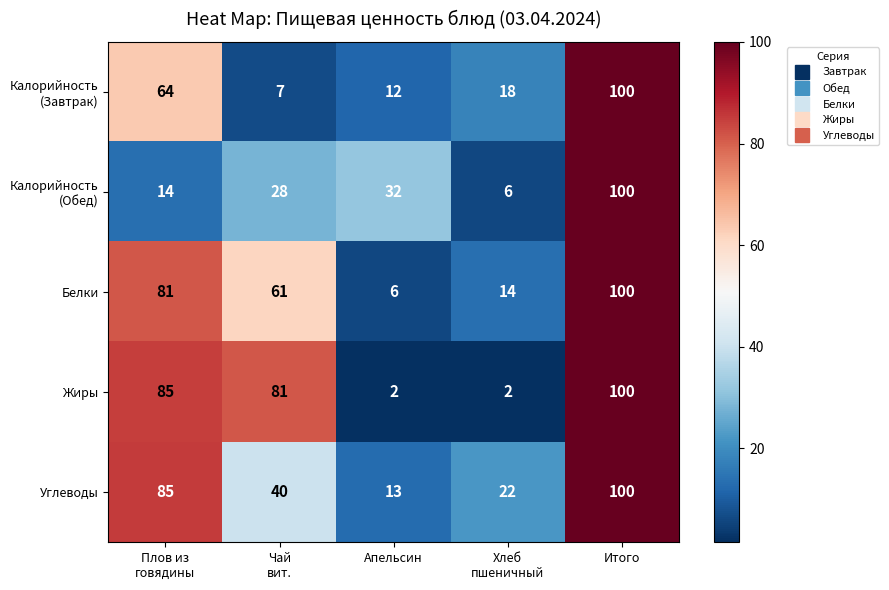

How many Углеводы values are between 22 and 85?

3